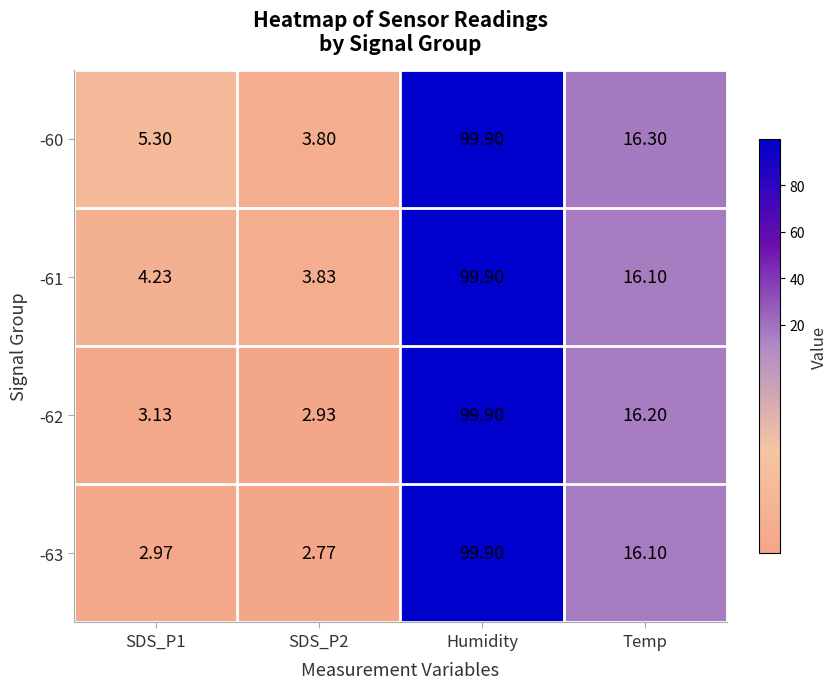

Where is -61 nearest to the value 51?

Temp